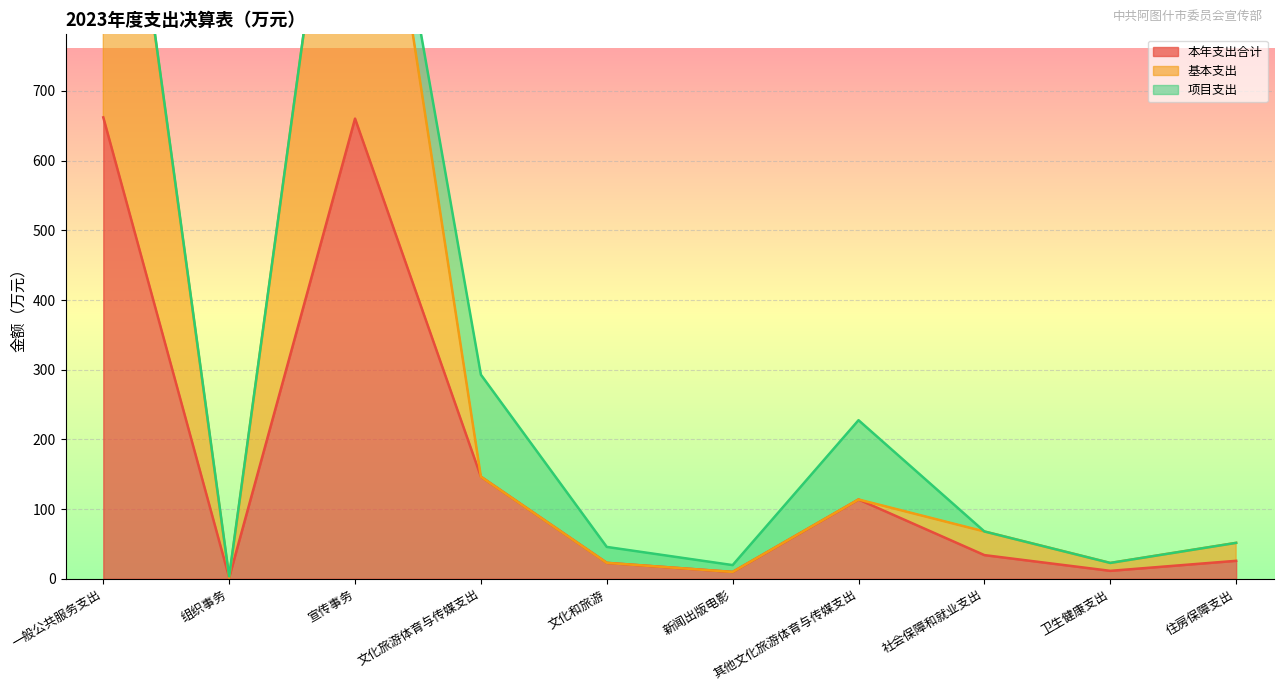

The value of 本年支出合计 at 文化旅游体育与传媒支出 is 146.4. True or false?

True